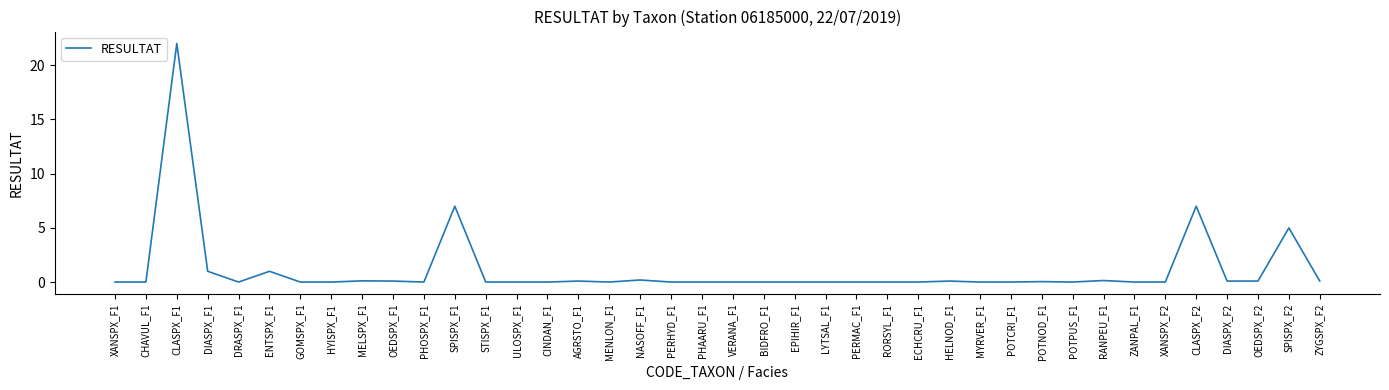

At which category does the data reach its first local peak?

CLASPX_F1